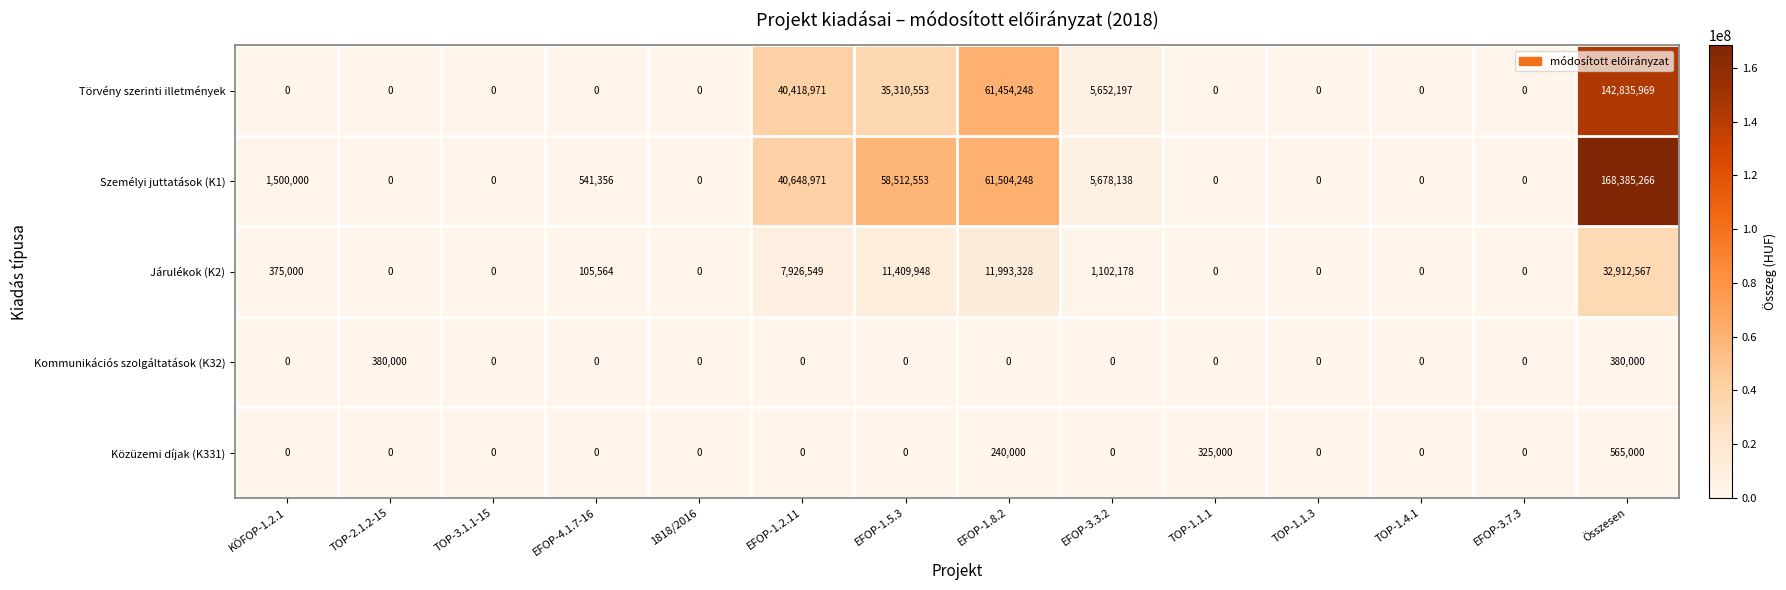

Is the value of Járulékok (K2) at EFOP-1.5.3 greater than the value of Személyi juttatások (K1) at EFOP-4.1.7-16?

Yes